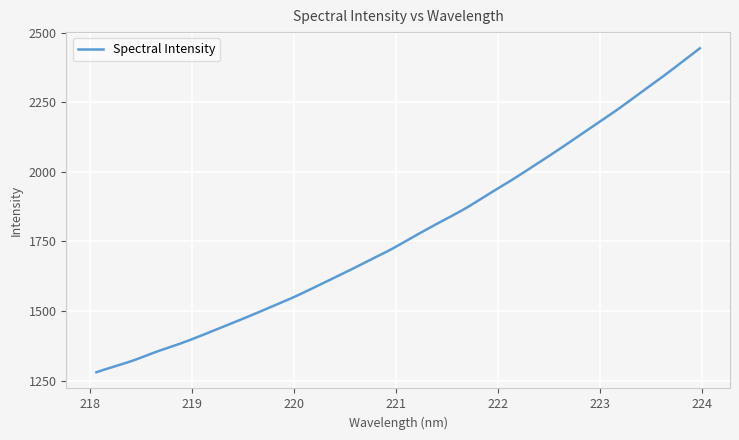

What is the maximum value shown in the chart?

2443.8